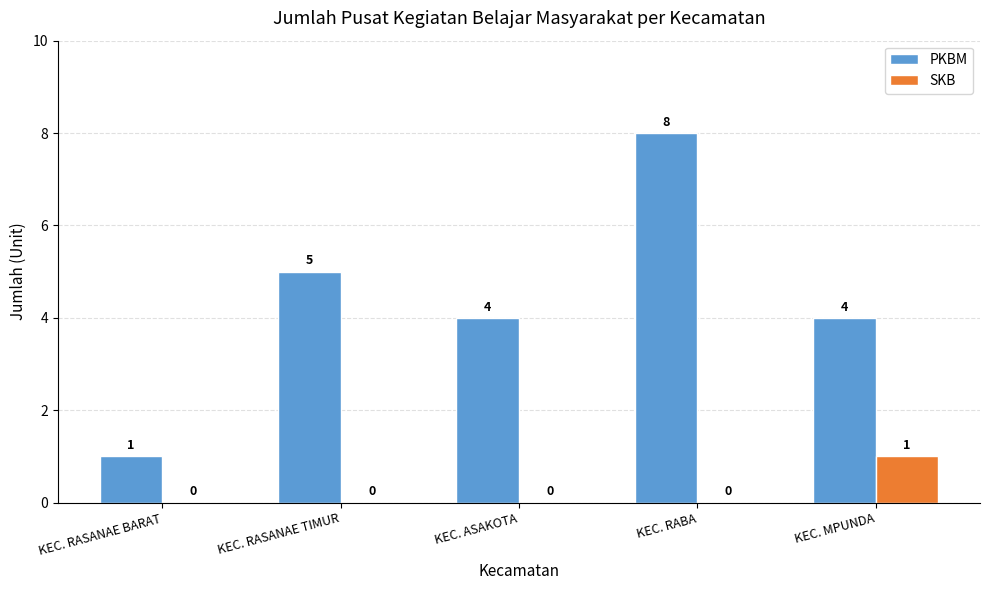

What is the total value across all series at KEC. MPUNDA?

5